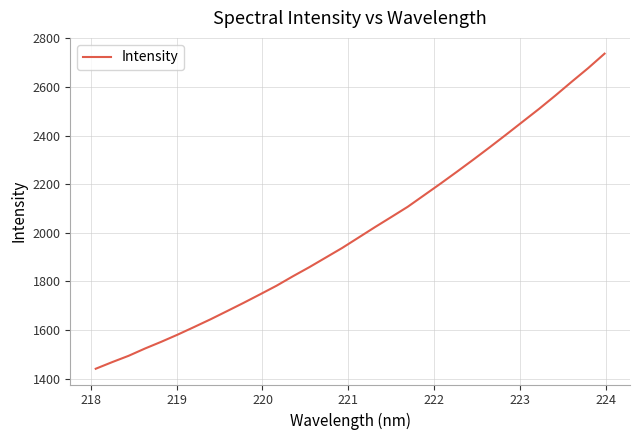

Does the chart have visible grid lines?

Yes